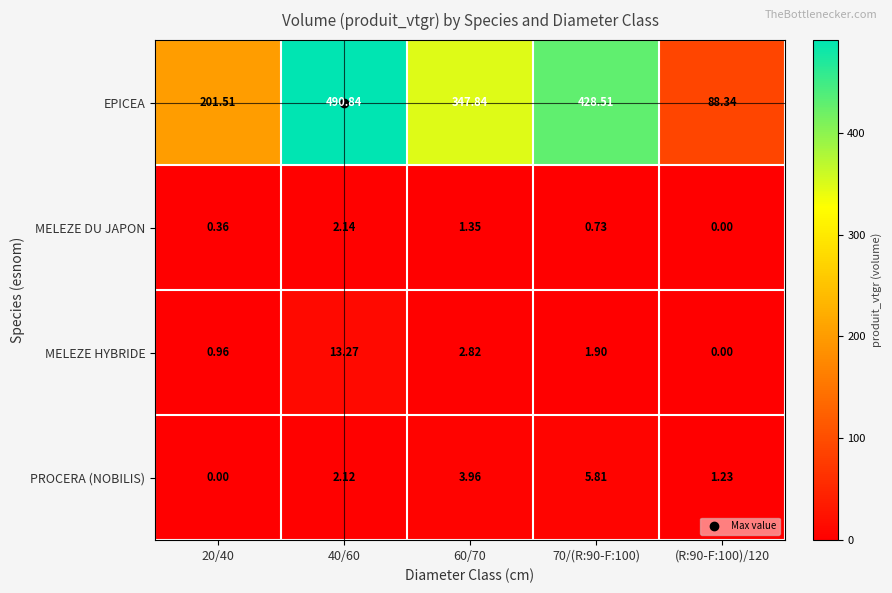

Rank the series by their maximum value, from lowest to highest.

MELEZE DU JAPON, PROCERA (NOBILIS), MELEZE HYBRIDE, EPICEA